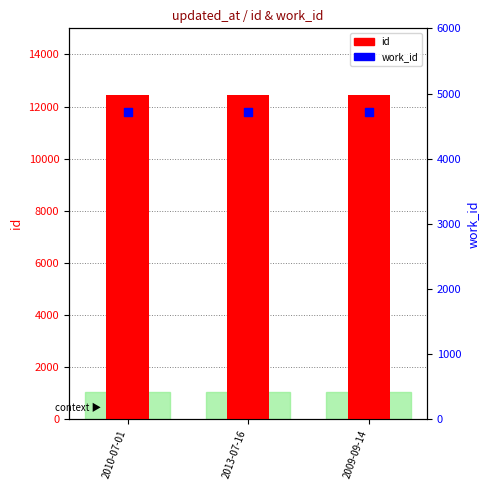

Which series contains the lowest Y value?

work_id